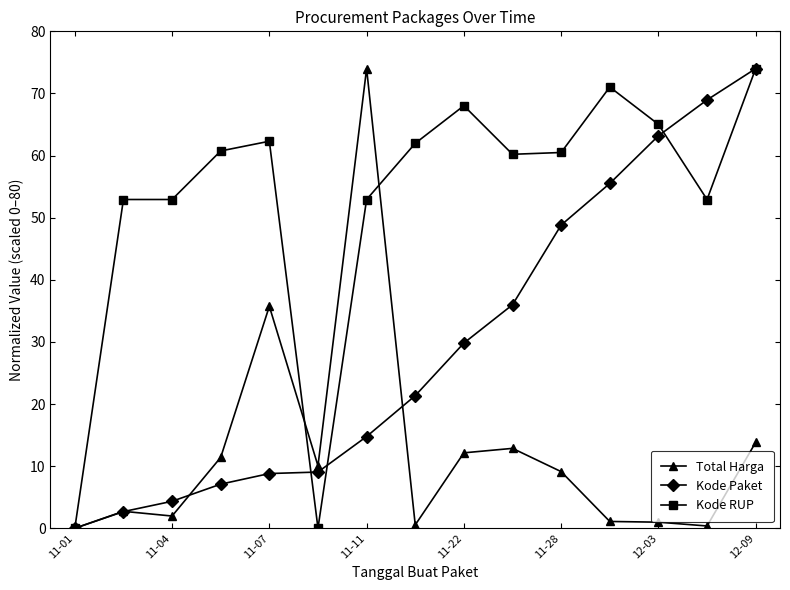

At how many categories does at least one series exceed 44?

13